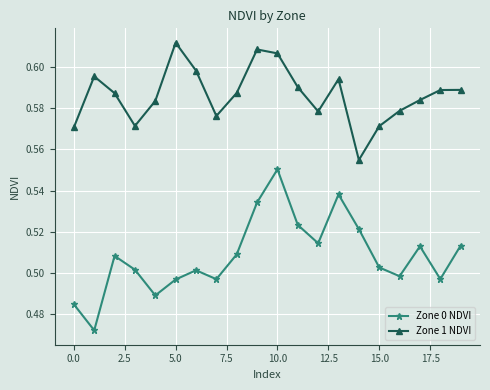

Count the Zone 0 NDVI values in the range 0 to 1.

20